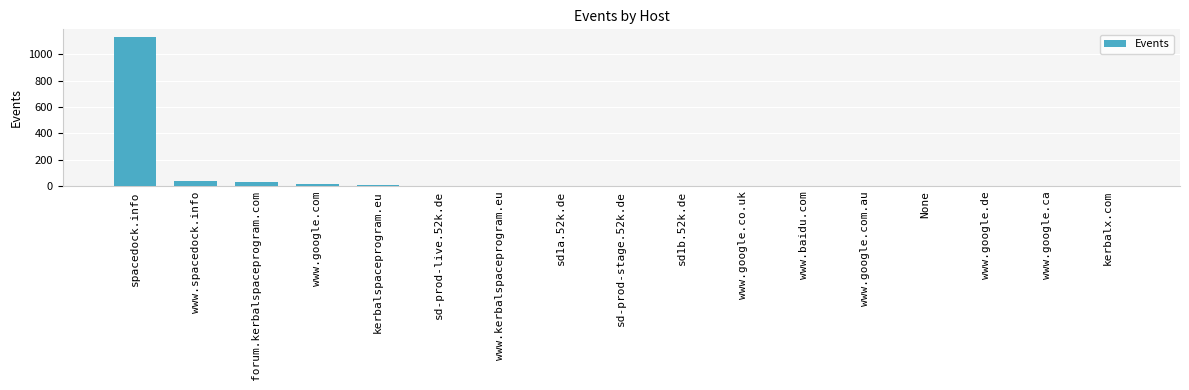

Are the bars horizontal?

No